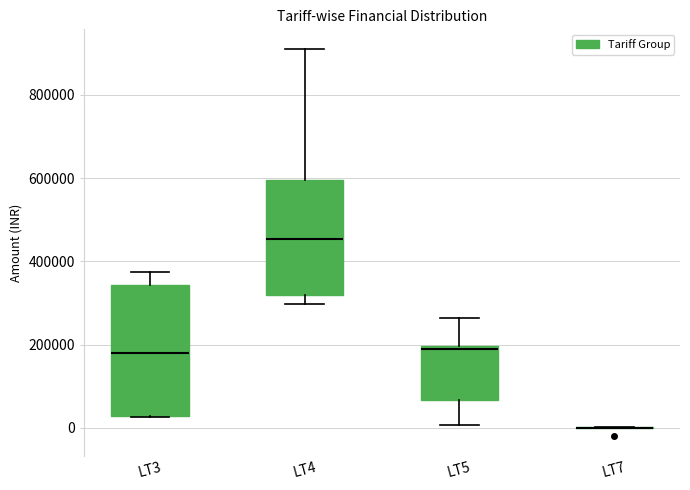

Reading left to right, transcribe this box plot: for each box, give where its median line is, the range the box spans, and where its two whiskers end, as read against the y-axis. The values are not printed on the chart, so give them approximately, as read against the axis.

LT3: median 180000, box 20000 to 340000, whiskers 20000 to 380000
LT4: median 460000, box 320000 to 600000, whiskers 300000 to 920000
LT5: median 200000 (just below the box's upper edge), box 60000 to 200000, whiskers 0 to 260000
LT7: box collapsed to a line at 0, whiskers 0 to 0